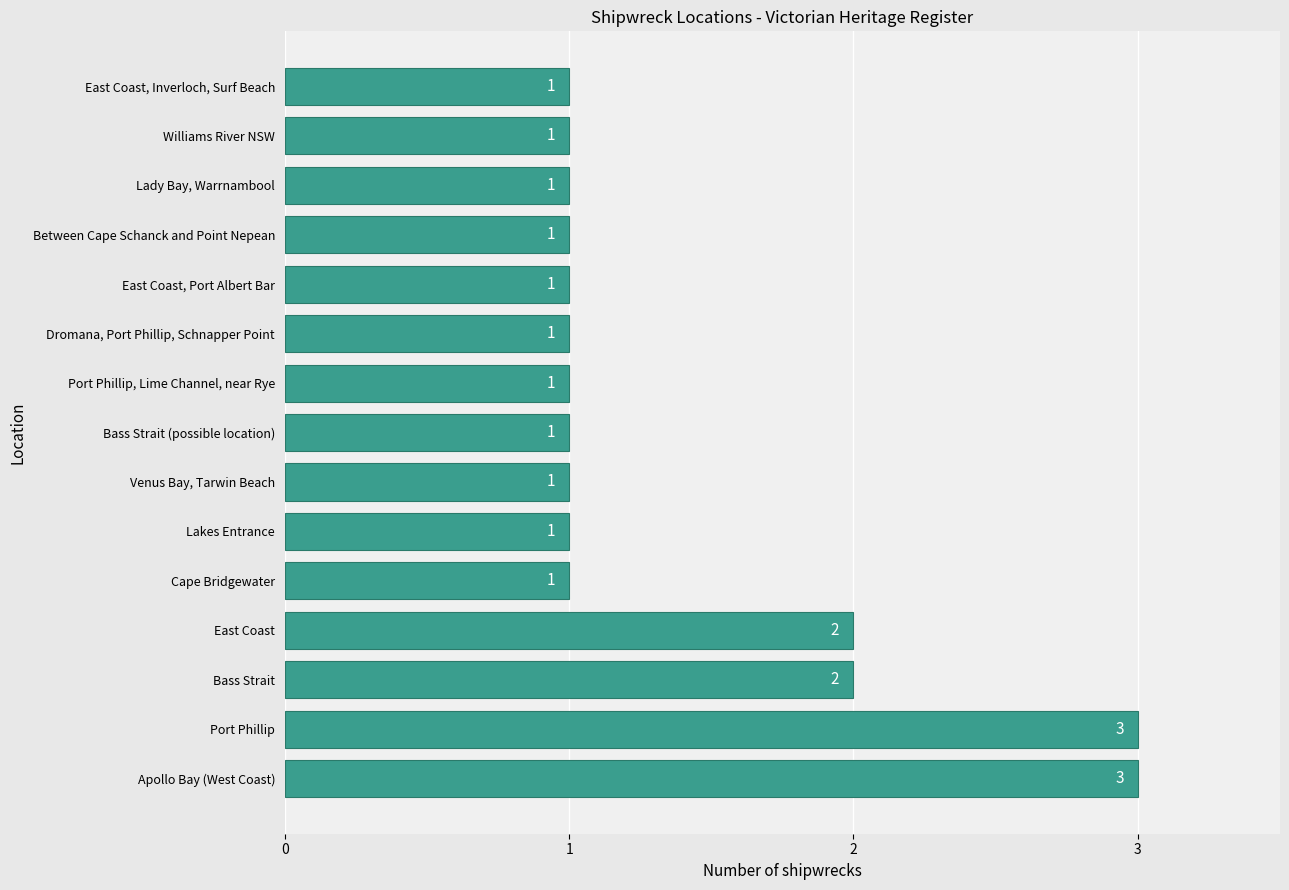

Count the values in the range 1 to 2.

13